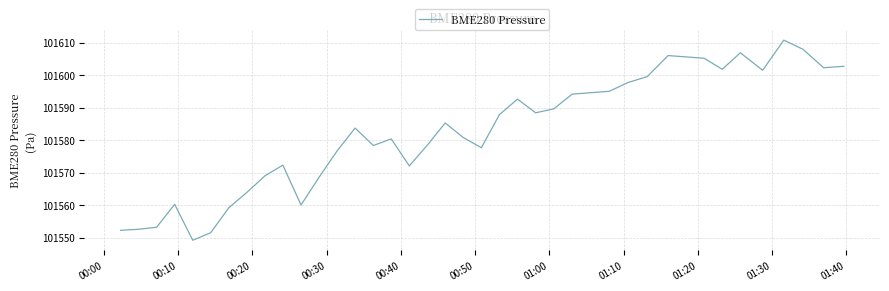

What is the difference between the maximum and minimum values?

61.6